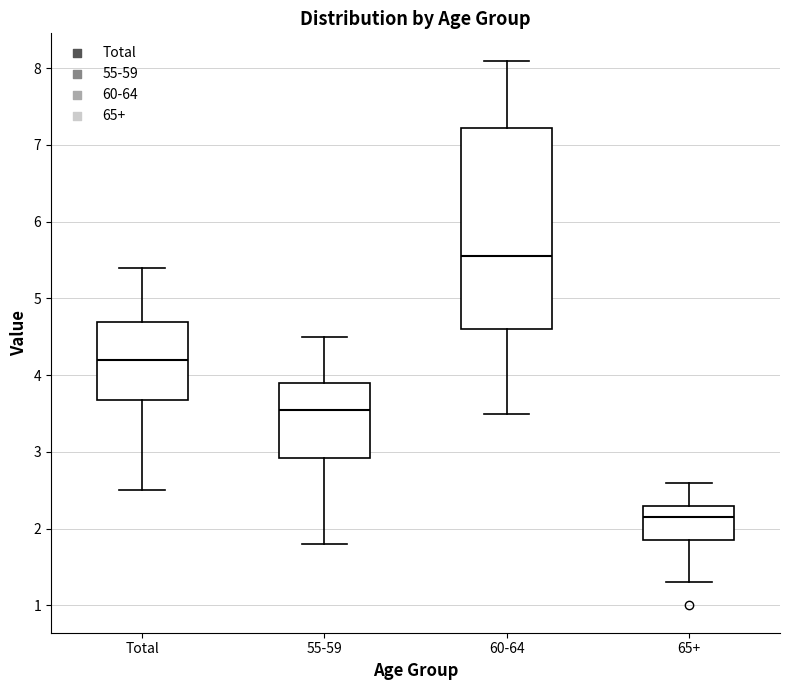

Comparing the boxes themselves (not the whiskers), which one is the tallest?

60-64